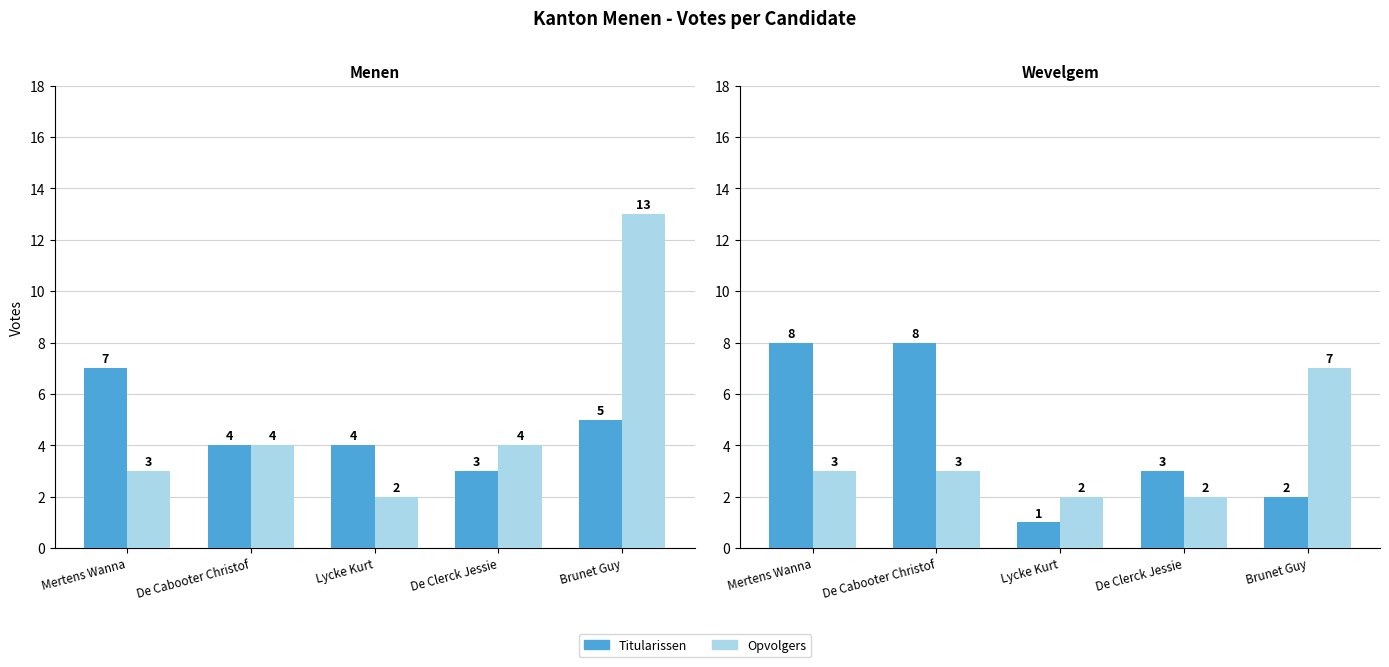

At how many categories does at least one series exceed 8?

1